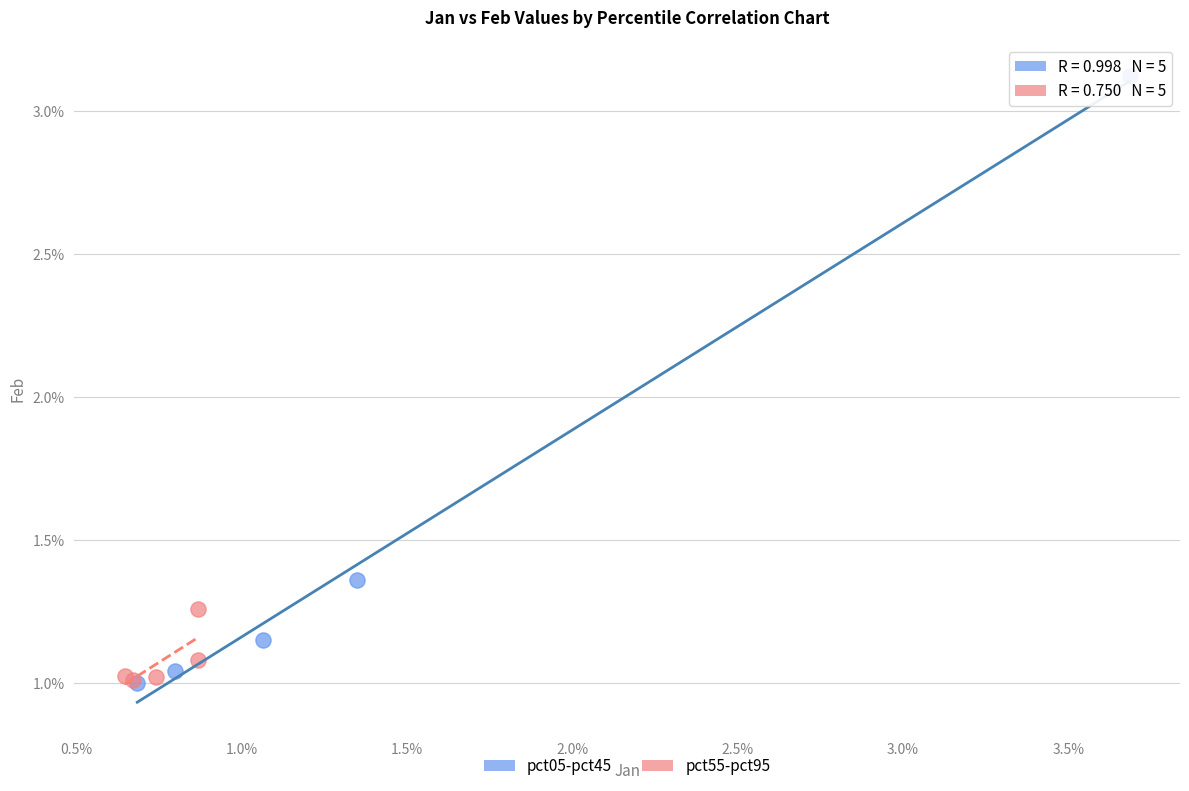

Which series has the widest spread of Y values?

pct05-pct45